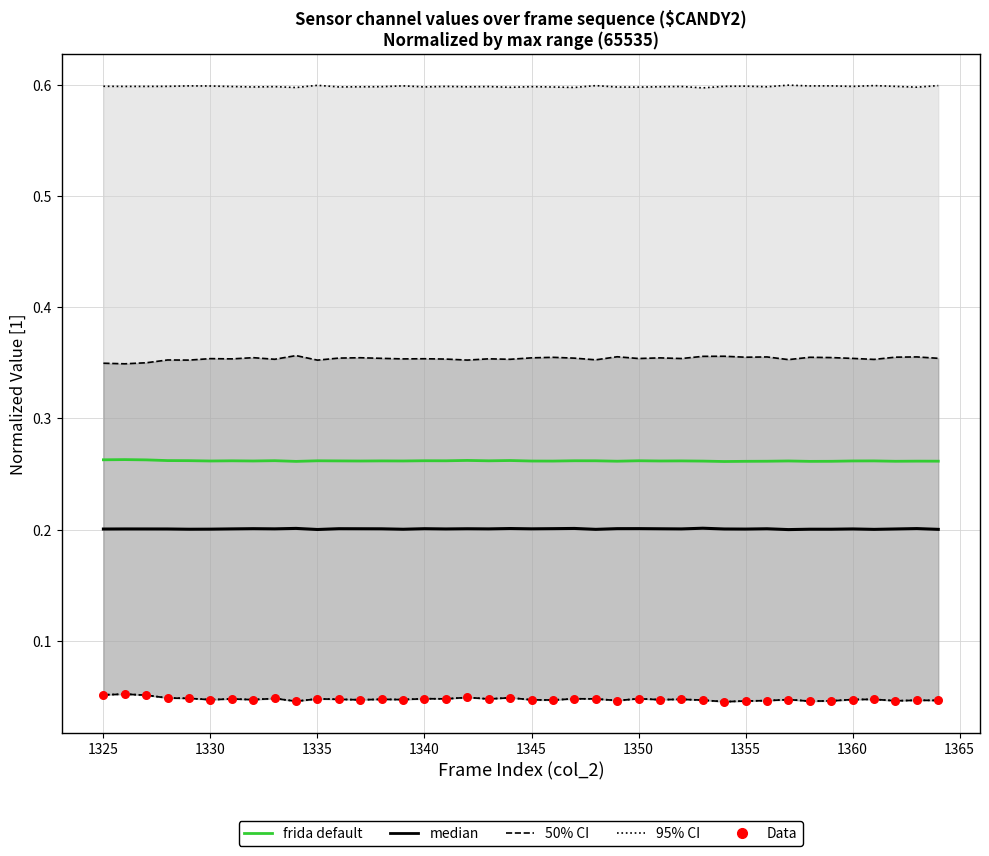

Which series reaches the minimum Y coordinate?

Data